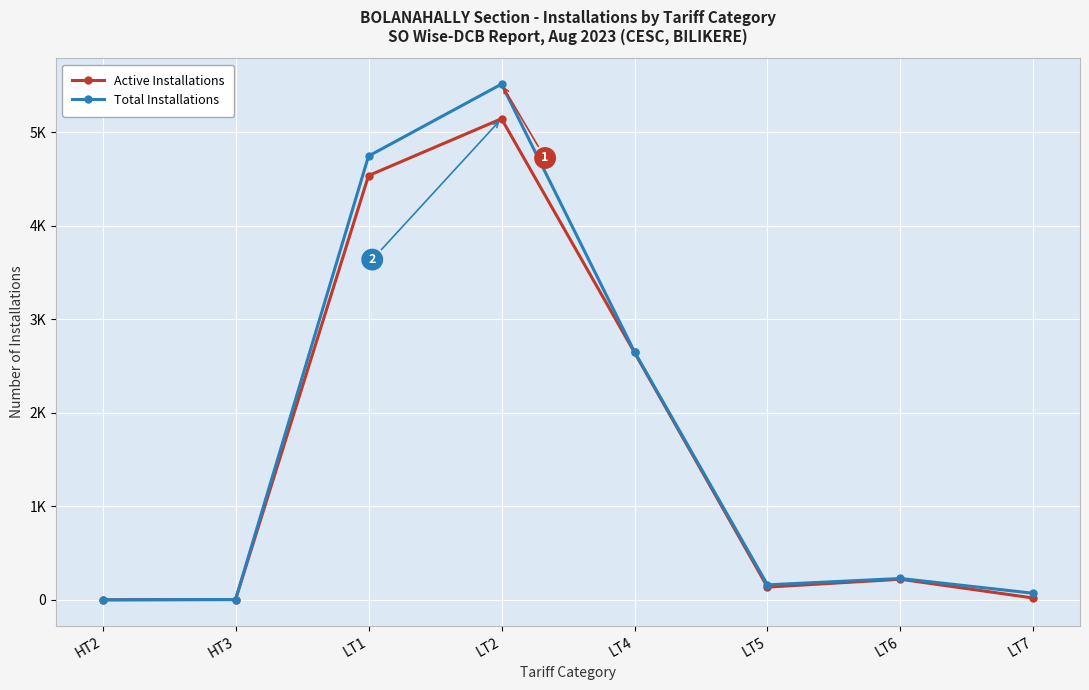

True or false: Active Installations and Total Installations cross at least once.

False